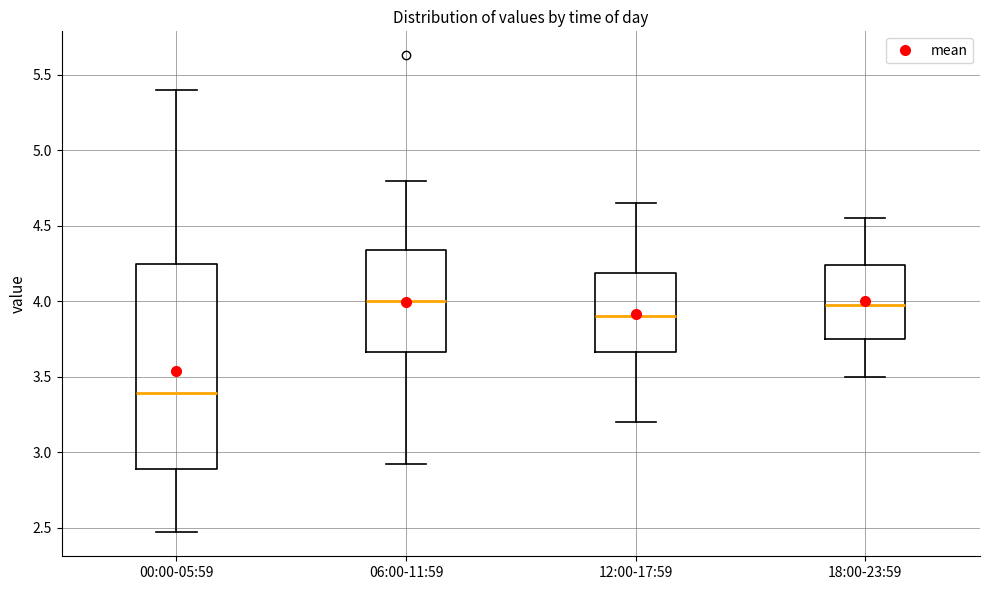

Reading left to right, read every box against the y-axis: the position of its median line, the range the box covers, and the ends of its whiskers. The values are not printed on the chart, so give them approximately, as read against the axis.

00:00-05:59: median 3.40, box 2.90 to 4.25, whiskers 2.45 to 5.40
06:00-11:59: median 4.00, box 3.65 to 4.35, whiskers 2.90 to 4.80
12:00-17:59: median 3.90, box 3.65 to 4.20, whiskers 3.20 to 4.65
18:00-23:59: median 4.00, box 3.75 to 4.25, whiskers 3.50 to 4.55